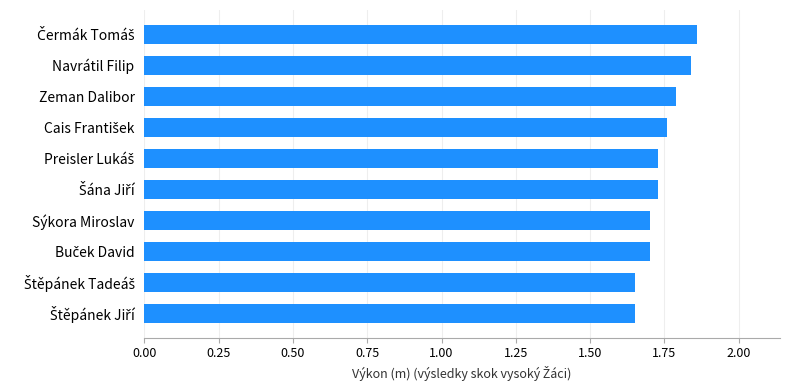

What is the sum of all values?

17.4